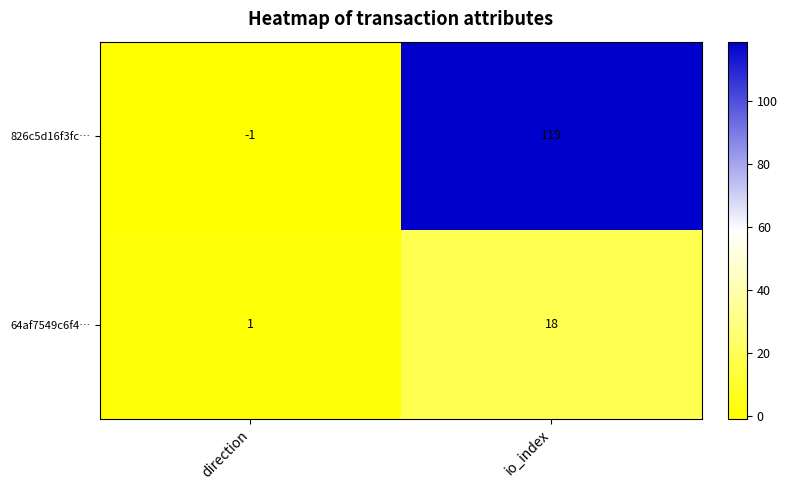

Which series changed the most between direction and io_index?

826c5d16f3fc…